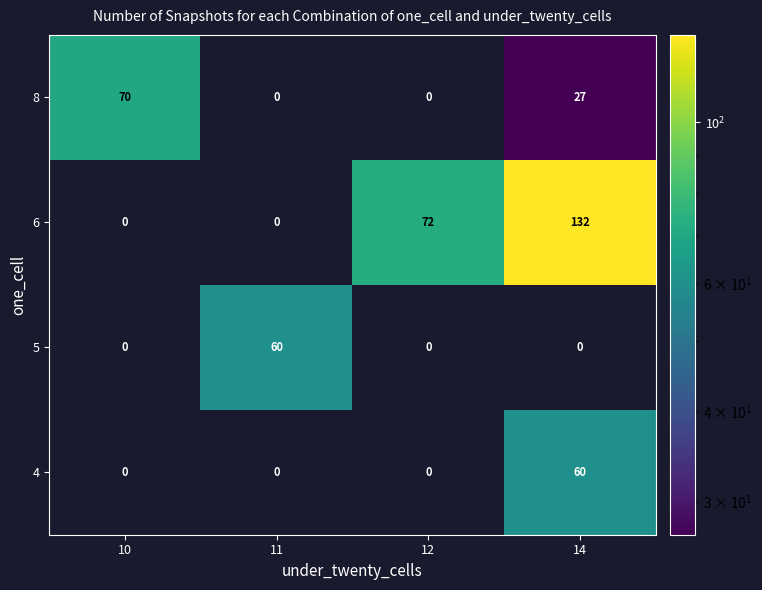

Reading right to left, extract all data points from this chart.

8: 27	0	0	70
6: 132	72	0	0
5: 0	0	60	0
4: 60	0	0	0